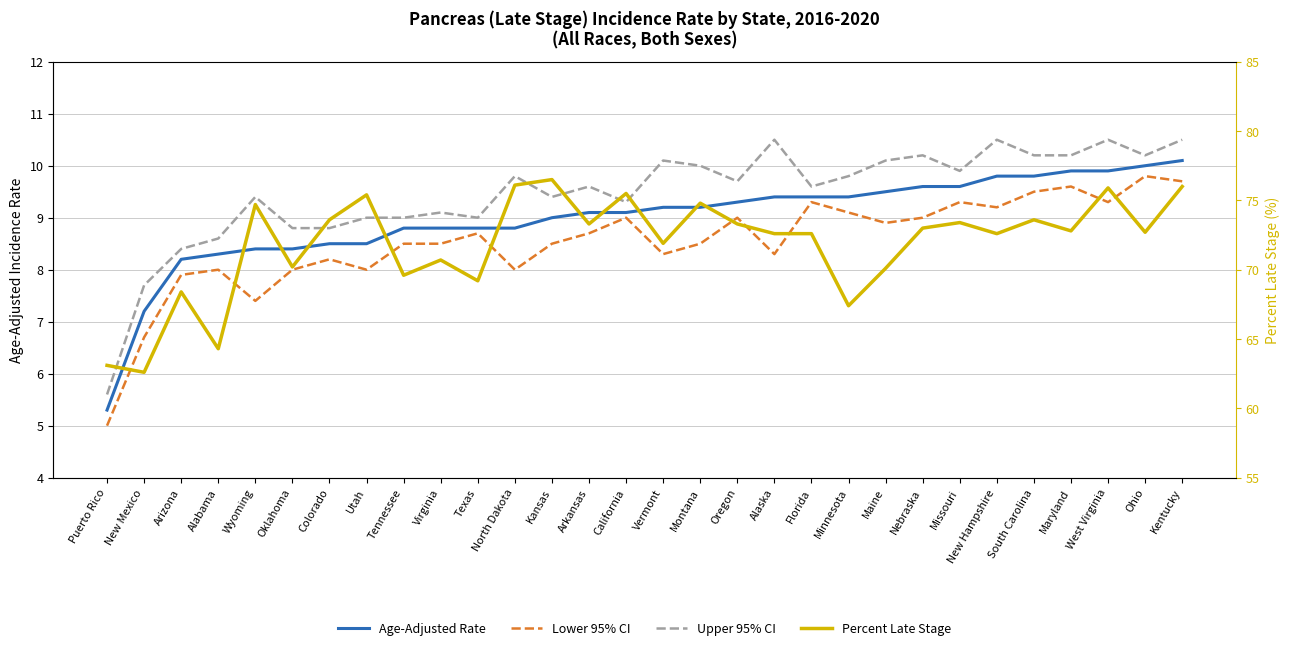

Read the Age-Adjusted Rate value at Missouri.

9.6